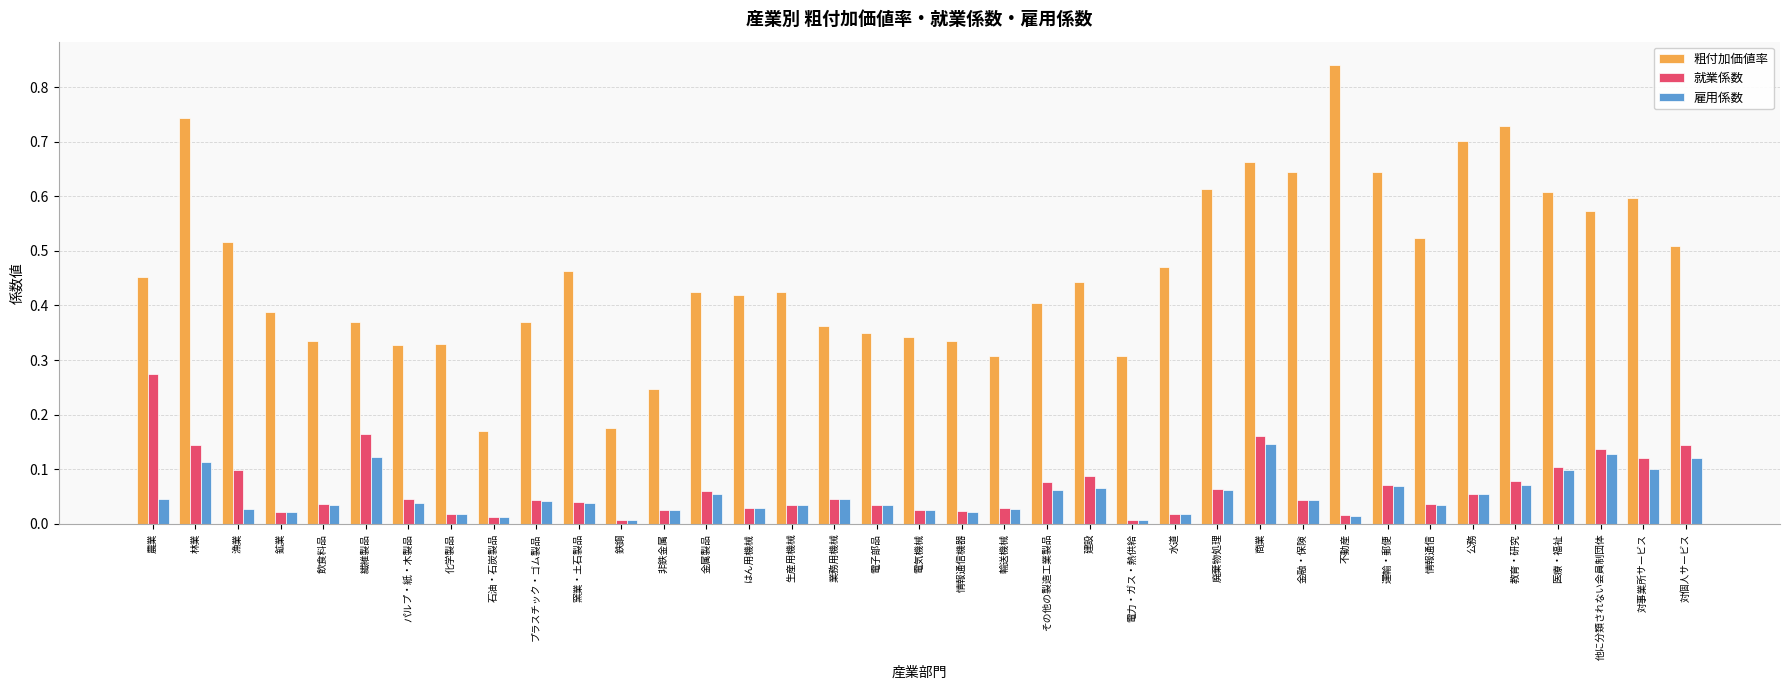

List the series in order of their peak value, highest first.

粗付加価値率, 就業係数, 雇用係数